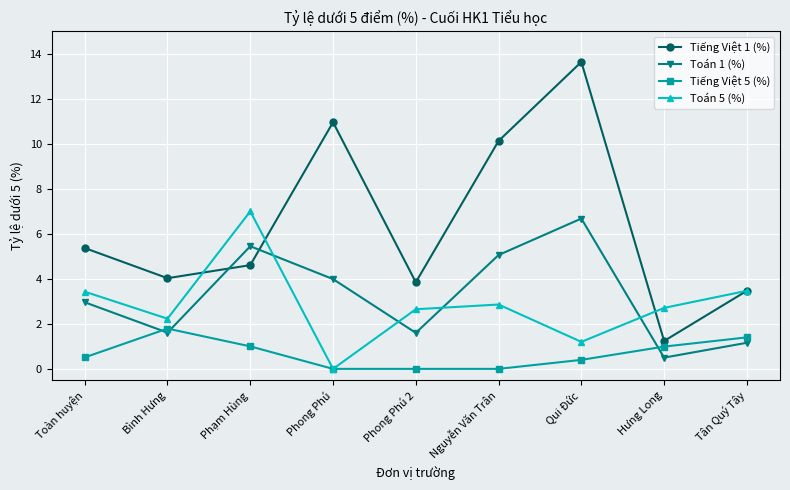

Between Bình Hưng and Phạm Hùng, which series saw the biggest shift?

Toán 5 (%)